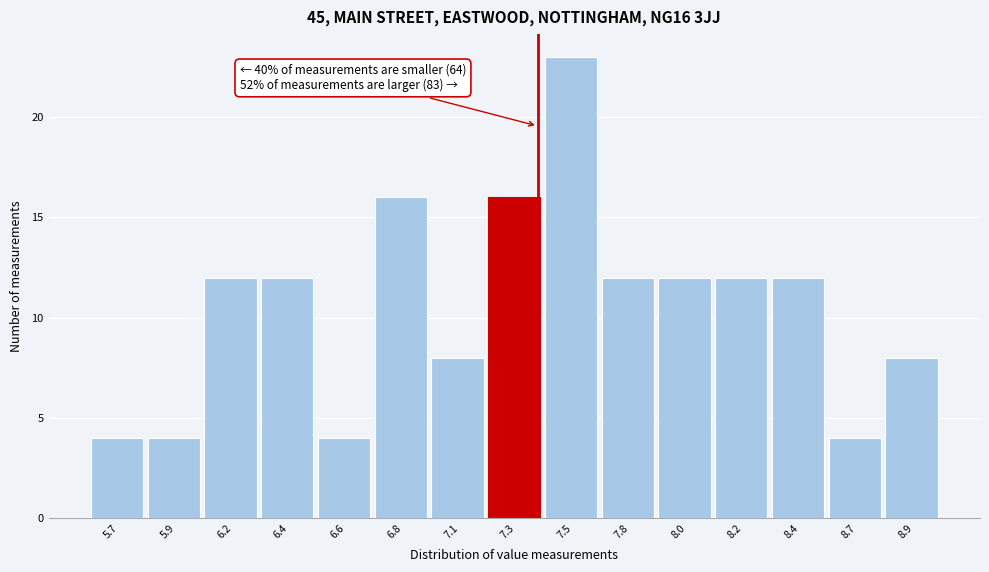

Reading right to left, extract all data points from this chart.

8.9=8	8.7=4	8.4=12	8.2=12	8.0=12	7.8=12	7.5=23	7.3=16	7.1=8	6.8=16	6.6=4	6.4=12	6.2=12	5.9=4	5.7=4